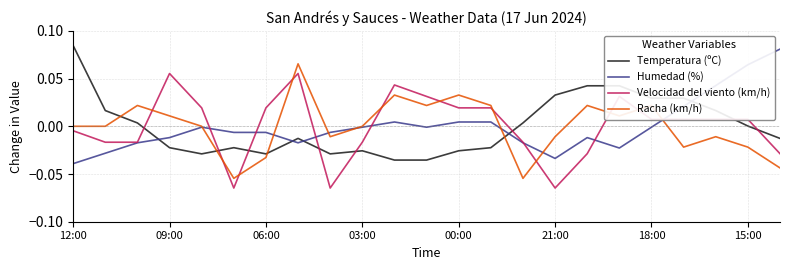

True or false: Humedad (%) and Racha (km/h) intersect in this chart.

True